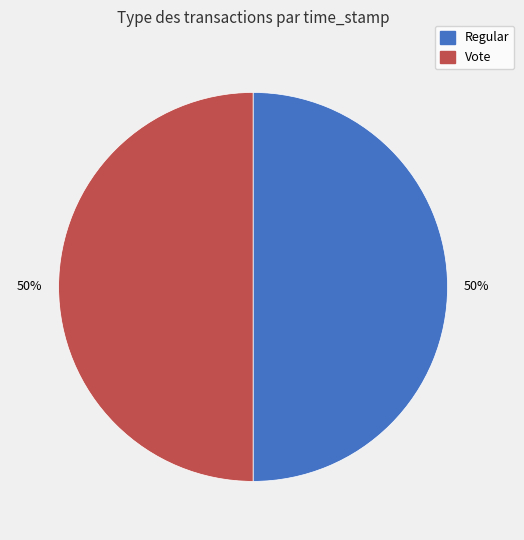

Count the number of slices in the pie.

2